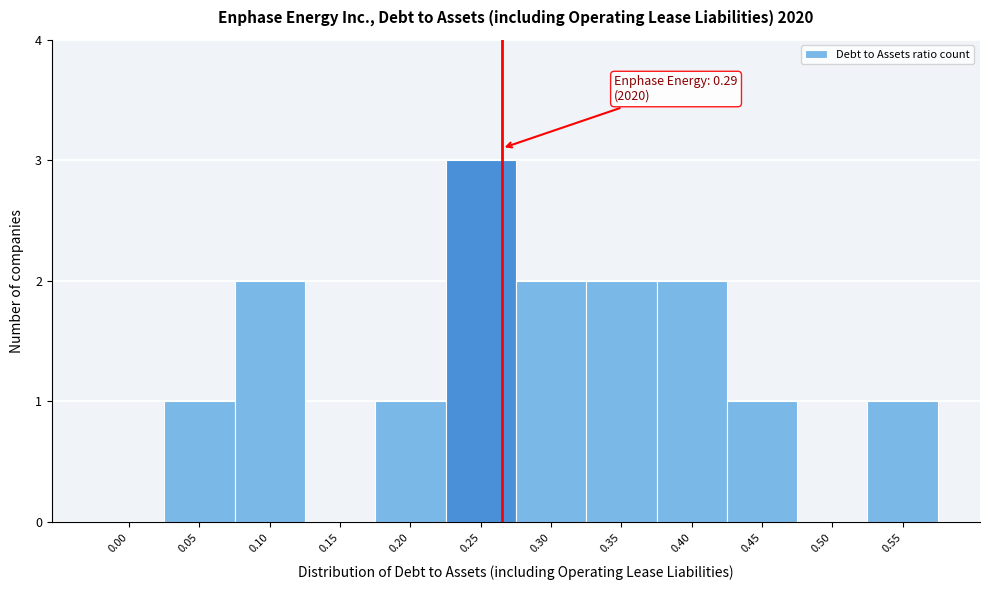

Reading left to right, extract all data points from this chart.

0.00=0	0.05=1	0.10=2	0.15=0	0.20=1	0.25=3	0.30=2	0.35=2	0.40=2	0.45=1	0.50=0	0.55=1